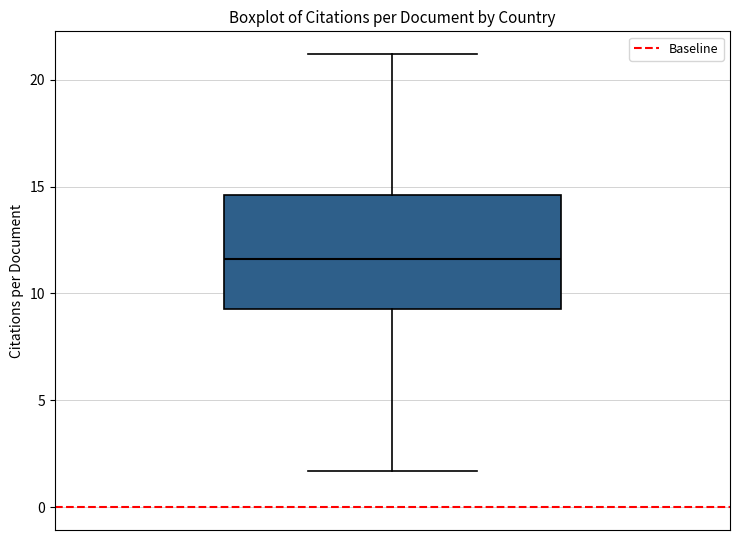

Where does the median line of the box sit on the y-axis? The values are not printed on the chart, so give them approximately, as read against the axis.

11.5